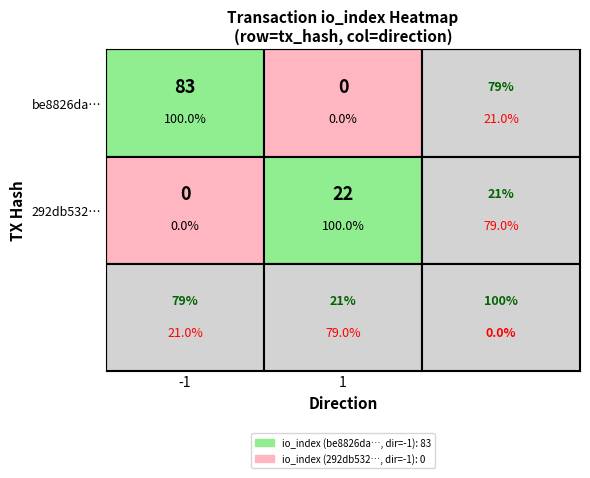

The value of 292db5325a8245fba6c64cf5129e8c773149b7b at direction is 1. True or false?

False